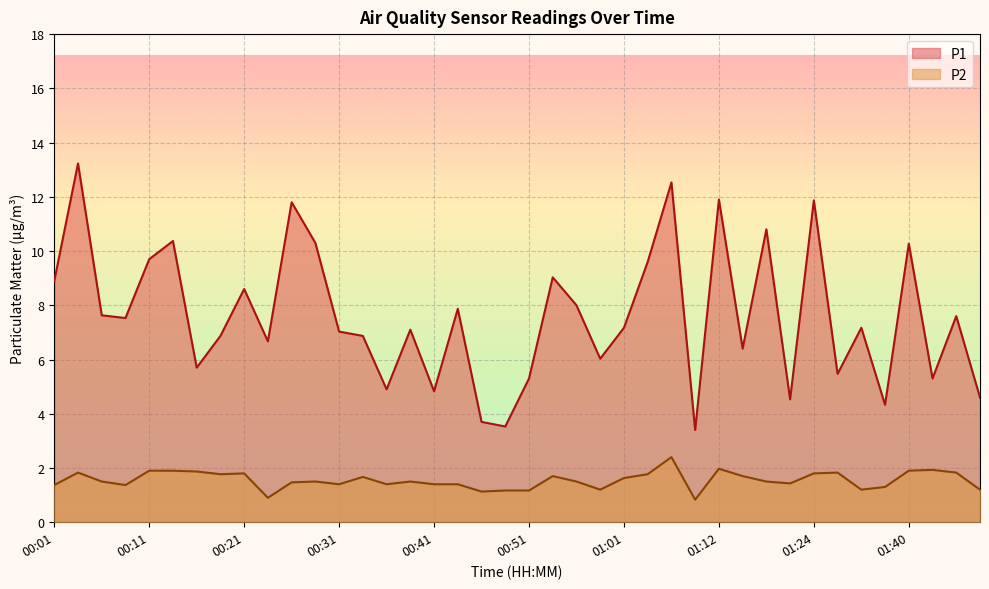

Reading left to right, transcribe all the data shown in this chart.

P1: 8.9	13.2	7.6	7.5	9.7	10.4	5.7	6.9	8.6	6.7	11.8	10.3	7.0	6.9	4.9	7.1	4.8	7.9	3.7	3.5	5.3	9.0	8.0	6.0	7.2	9.6	12.5	3.4	11.9	6.4	10.8	4.5	11.9	5.5	7.2	4.3	10.3	5.3	7.6	4.6
P2: 1.4	1.8	1.5	1.4	1.9	1.9	1.9	1.8	1.8	0.9	1.5	1.5	1.4	1.7	1.4	1.5	1.4	1.4	1.1	1.2	1.2	1.7	1.5	1.2	1.6	1.8	2.4	0.8	2.0	1.7	1.5	1.4	1.8	1.8	1.2	1.3	1.9	1.9	1.8	1.2